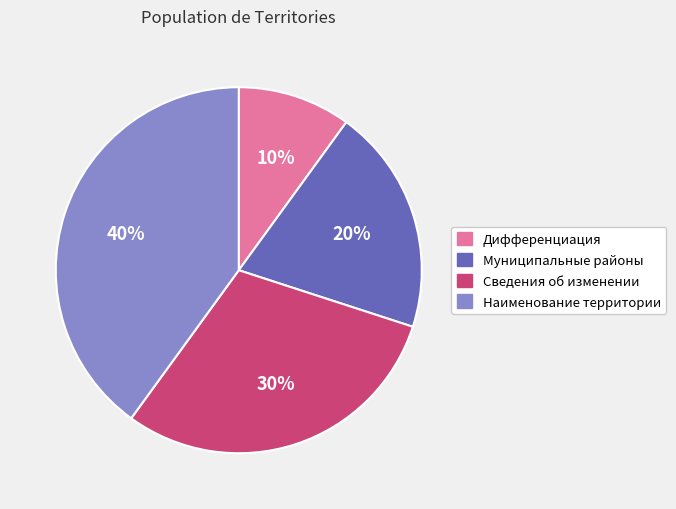

The Дифференциация slice represents 23% of the pie. True or false?

False